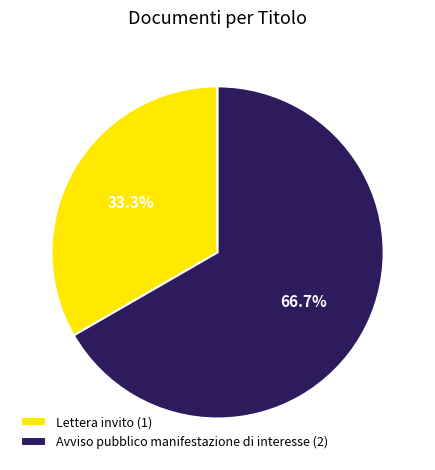

How much of the chart is everything except Avviso pubblico manifestazione di interesse?

33.3%